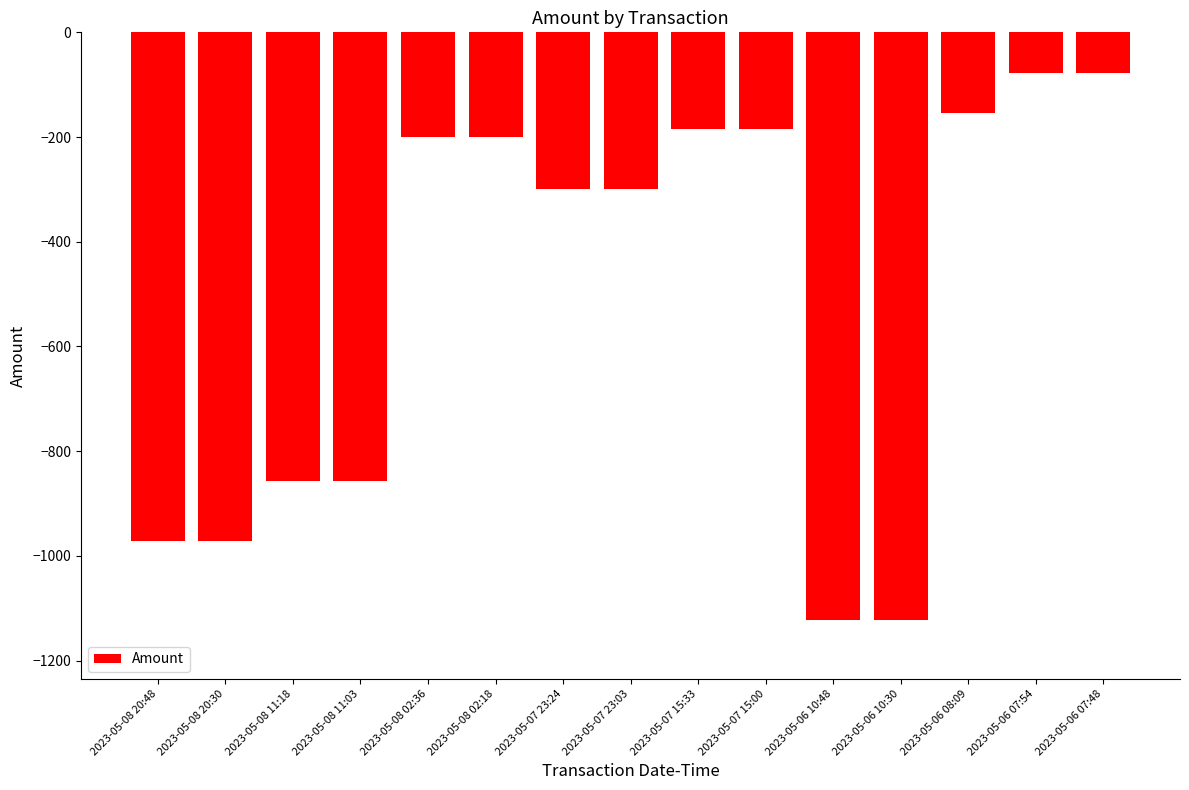

What is the label of the 8th bar from the right?

2023-05-07 23:03